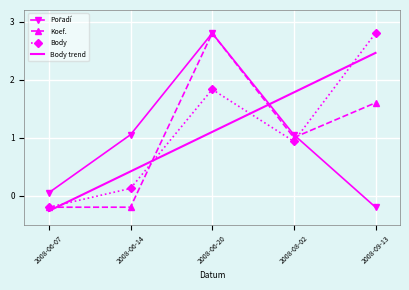

What position from the right is 2008-08-02?

2